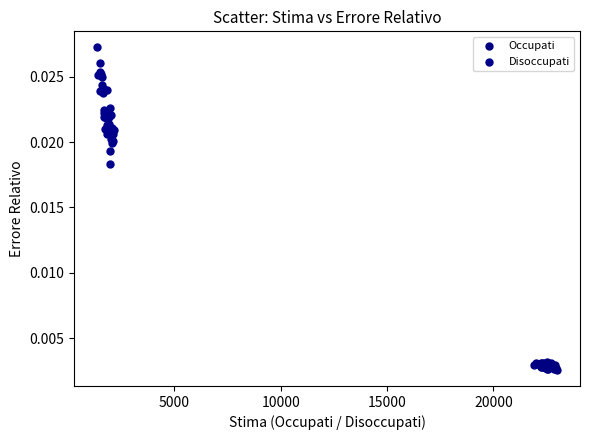

Which series has the largest Y range (max minus min)?

Disoccupati